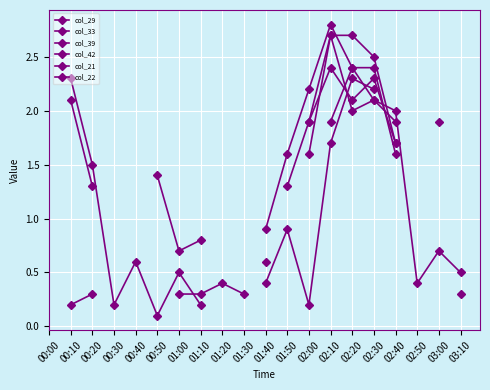

What is the label of the 20th point from the left?

03:10